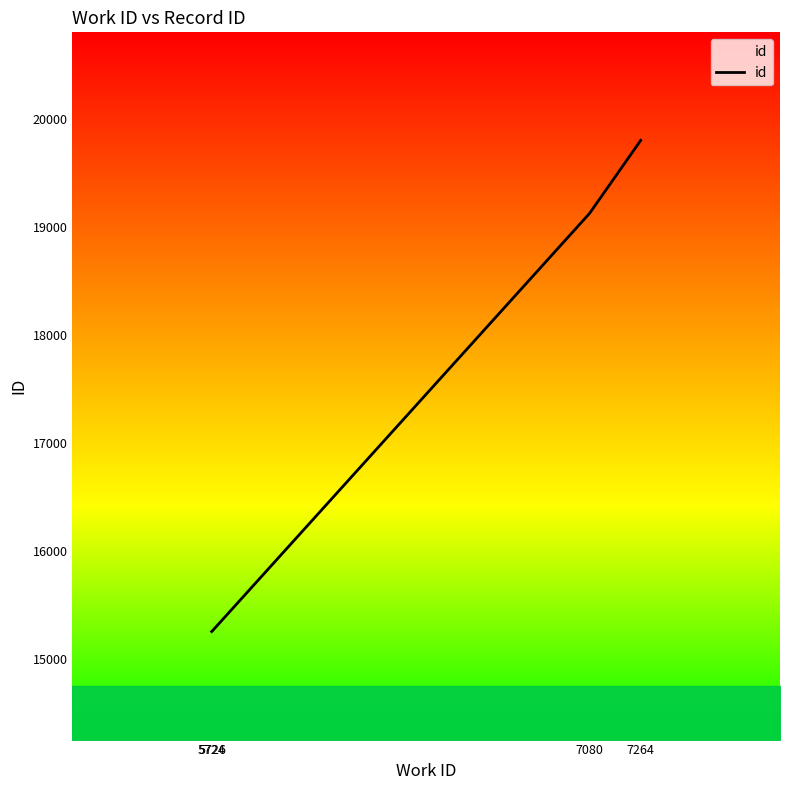

What is the difference between the maximum and second lowest values?

4542